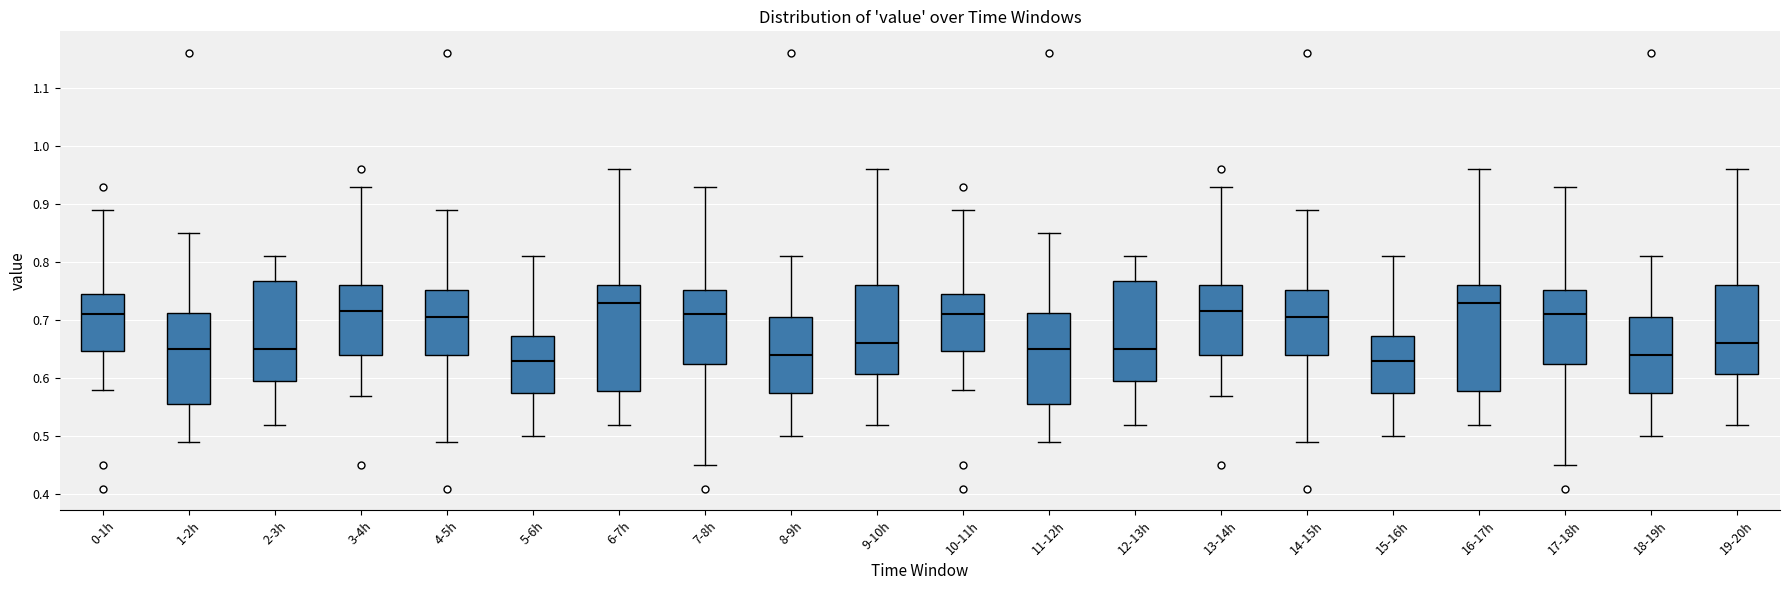

Reading left to right, read every box against the y-axis: the position of its median line, the range the box covers, and the ends of its whiskers. The values are not printed on the chart, so give them approximately, as read against the axis.

0-1h: median 0.71, box 0.65 to 0.75, whiskers 0.58 to 0.89
1-2h: median 0.65, box 0.56 to 0.71, whiskers 0.49 to 0.85
2-3h: median 0.65, box 0.60 to 0.77, whiskers 0.52 to 0.81
3-4h: median 0.72, box 0.64 to 0.76, whiskers 0.57 to 0.93
4-5h: median 0.71, box 0.64 to 0.75, whiskers 0.49 to 0.89
5-6h: median 0.63, box 0.58 to 0.67, whiskers 0.50 to 0.81
6-7h: median 0.73, box 0.58 to 0.76, whiskers 0.52 to 0.96
7-8h: median 0.71, box 0.63 to 0.75, whiskers 0.45 to 0.93
8-9h: median 0.64, box 0.58 to 0.71, whiskers 0.50 to 0.81
9-10h: median 0.66, box 0.61 to 0.76, whiskers 0.52 to 0.96
10-11h: median 0.71, box 0.65 to 0.75, whiskers 0.58 to 0.89
11-12h: median 0.65, box 0.56 to 0.71, whiskers 0.49 to 0.85
12-13h: median 0.65, box 0.60 to 0.77, whiskers 0.52 to 0.81
13-14h: median 0.72, box 0.64 to 0.76, whiskers 0.57 to 0.93
14-15h: median 0.71, box 0.64 to 0.75, whiskers 0.49 to 0.89
15-16h: median 0.63, box 0.58 to 0.67, whiskers 0.50 to 0.81
16-17h: median 0.73, box 0.58 to 0.76, whiskers 0.52 to 0.96
17-18h: median 0.71, box 0.63 to 0.75, whiskers 0.45 to 0.93
18-19h: median 0.64, box 0.58 to 0.71, whiskers 0.50 to 0.81
19-20h: median 0.66, box 0.61 to 0.76, whiskers 0.52 to 0.96